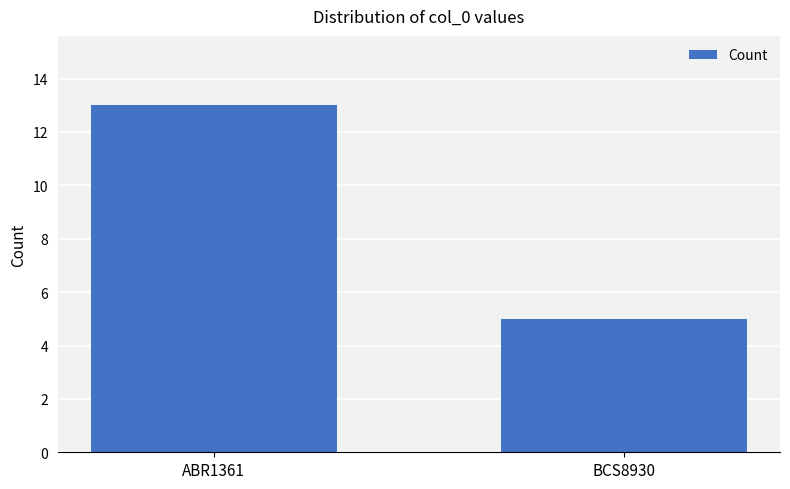

Are the bars horizontal?

No